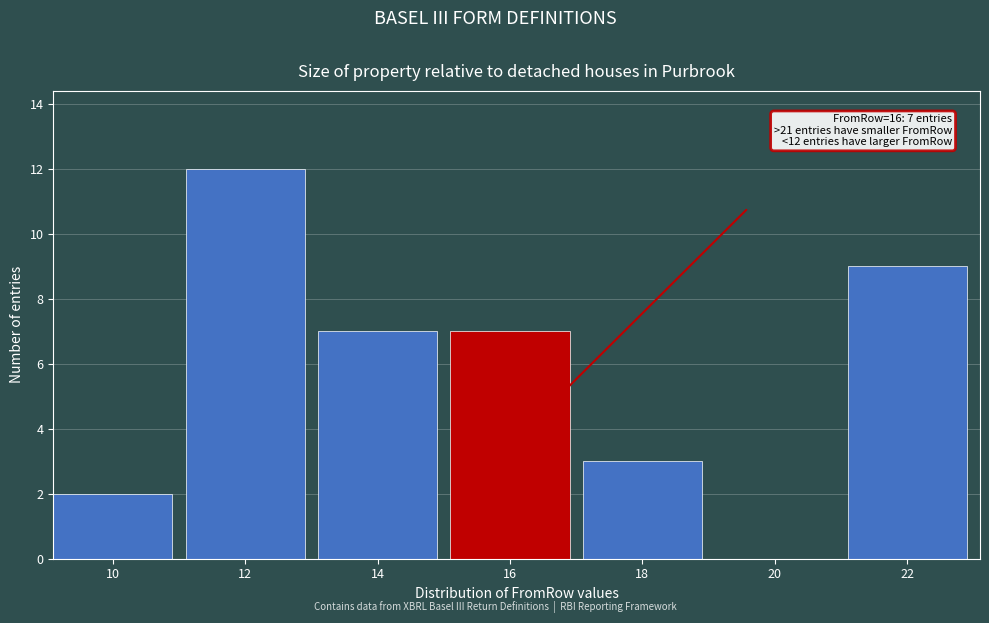

Reading left to right, extract all data points from this chart.

10=2	12=12	14=7	16=7	18=3	20=0	22=9